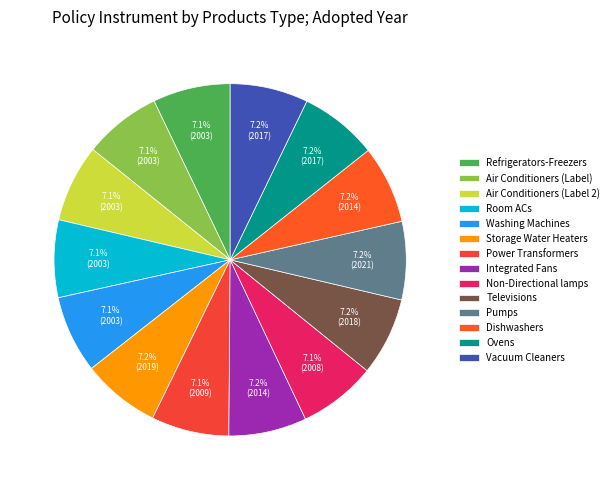

What percentage is the Pumps slice, to the nearest percent?

7%